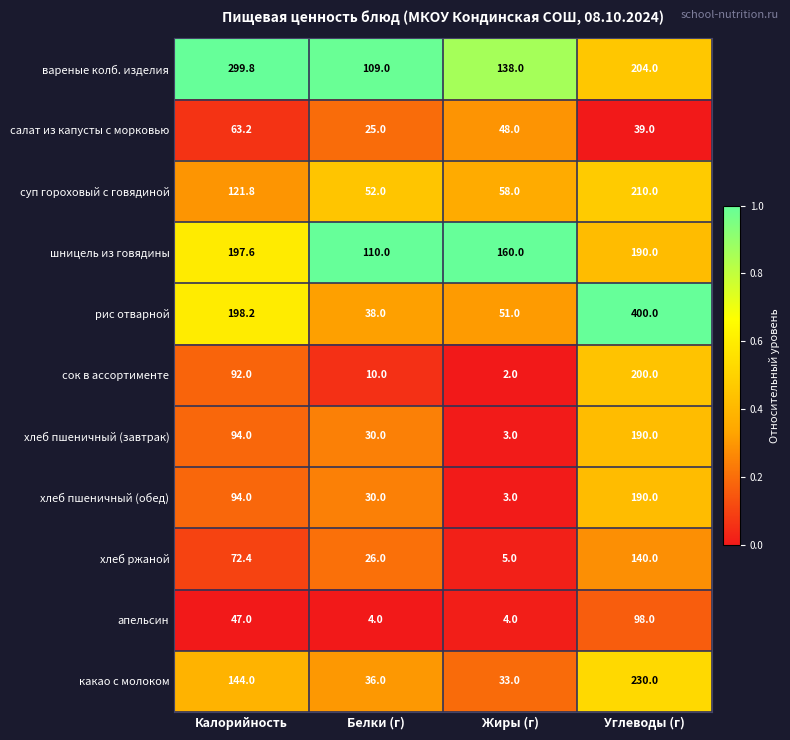

The value of салат из капусты с морковью at Белки (г) is 33.0. True or false?

False